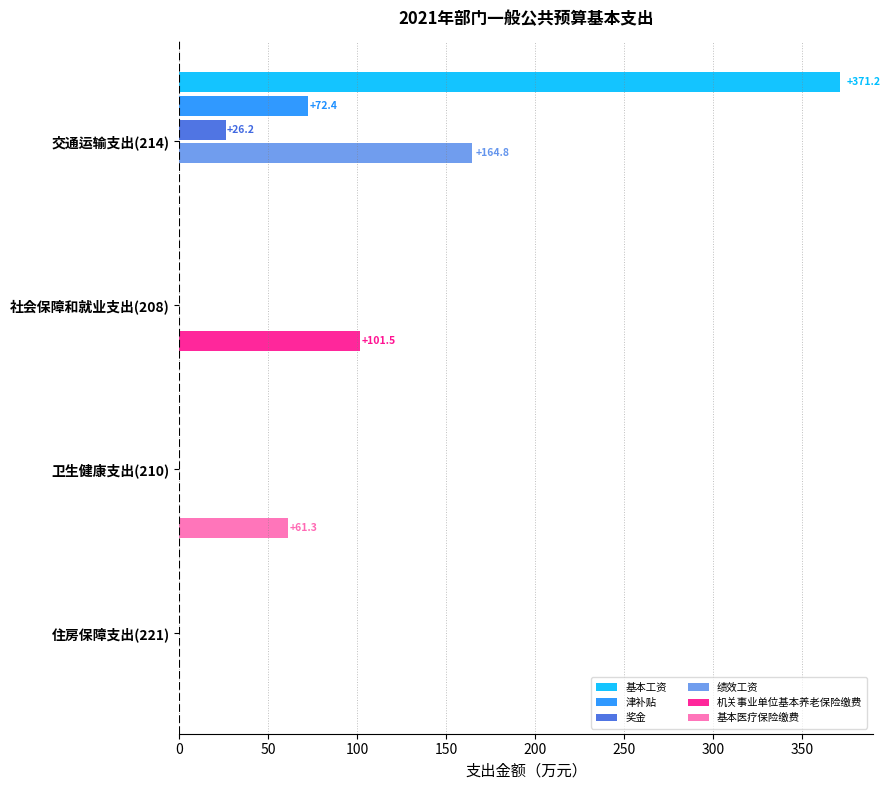

What is the total value across all series at 社会保障和就业支出(208)?

101.5